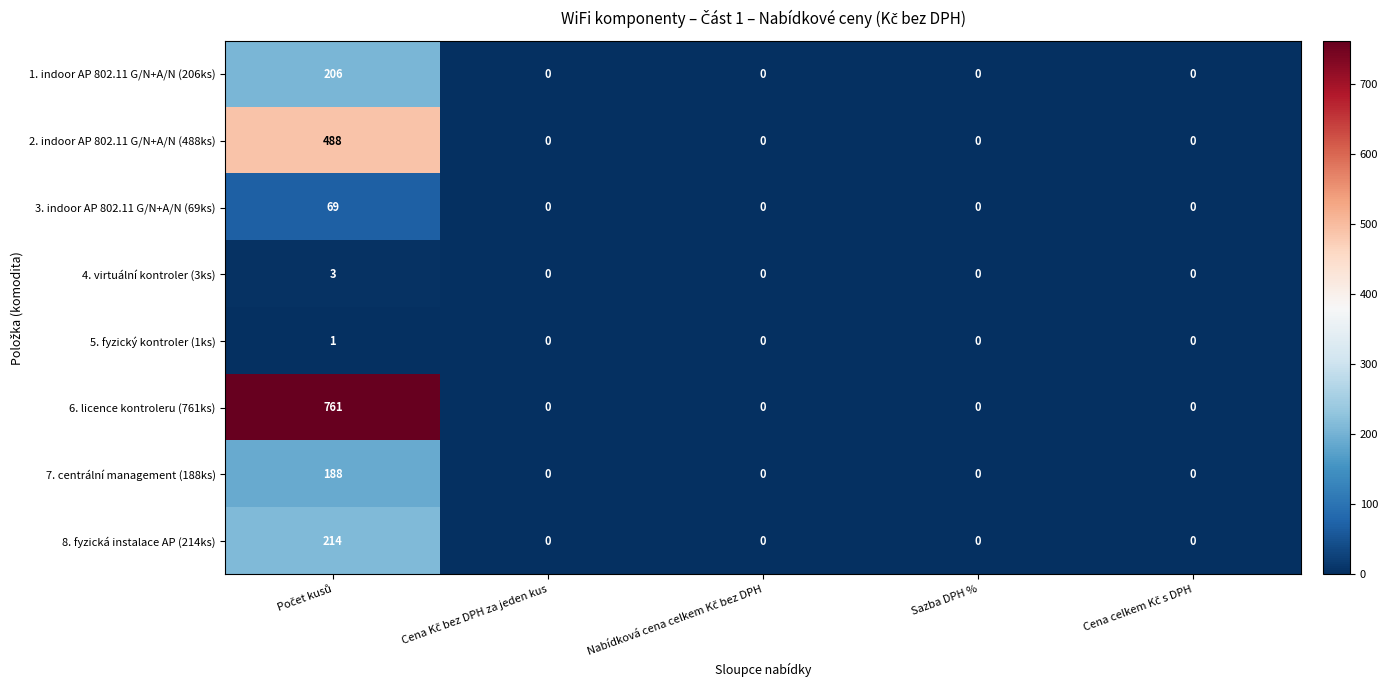

Which series has the widest spread of values?

6. licence kontroleru (761ks)